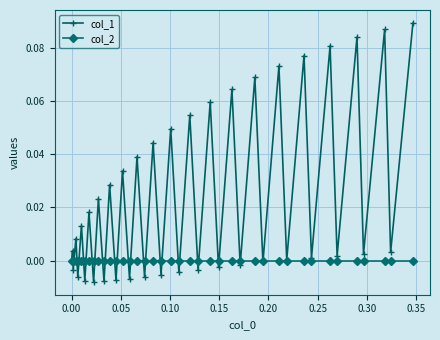

Which series has the largest total across all categories?

col_1